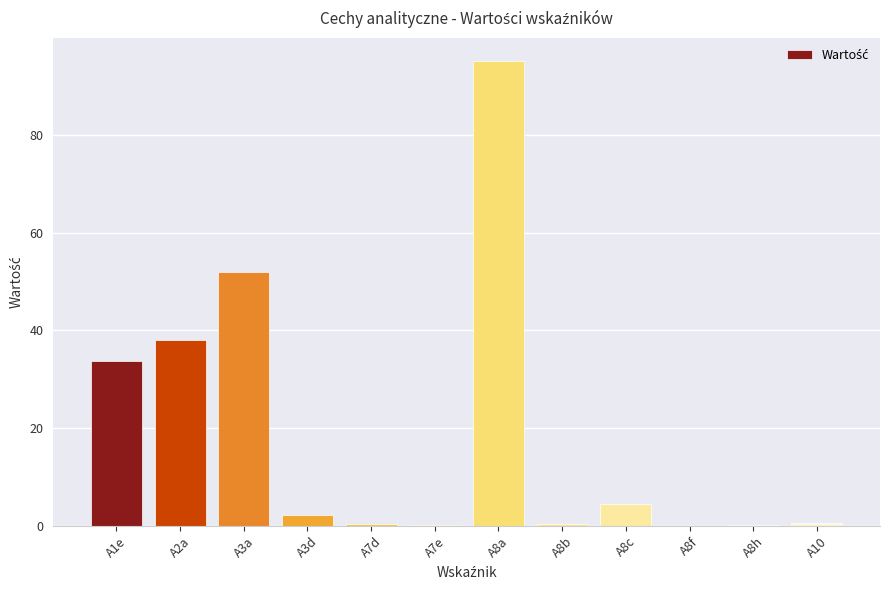

Between A8a and A3a, which is larger?

A8a